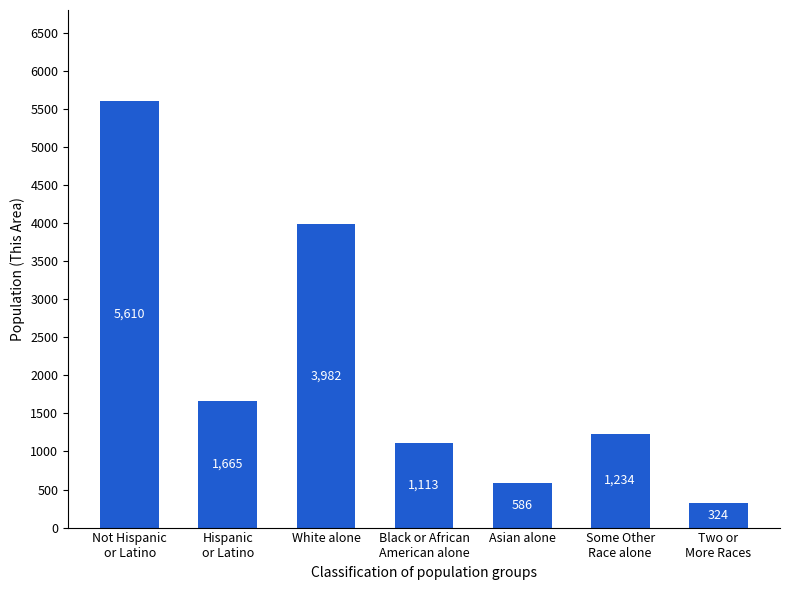

What is the maximum value shown in the chart?

5610